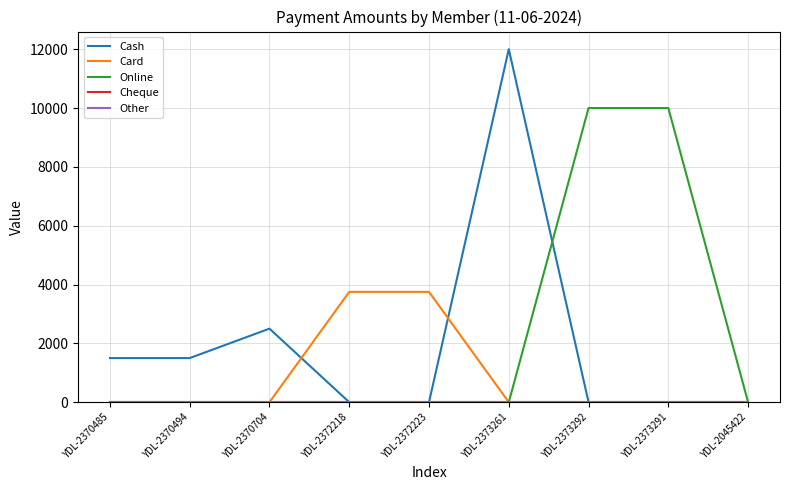

True or false: Online and Cheque cross at least once.

False